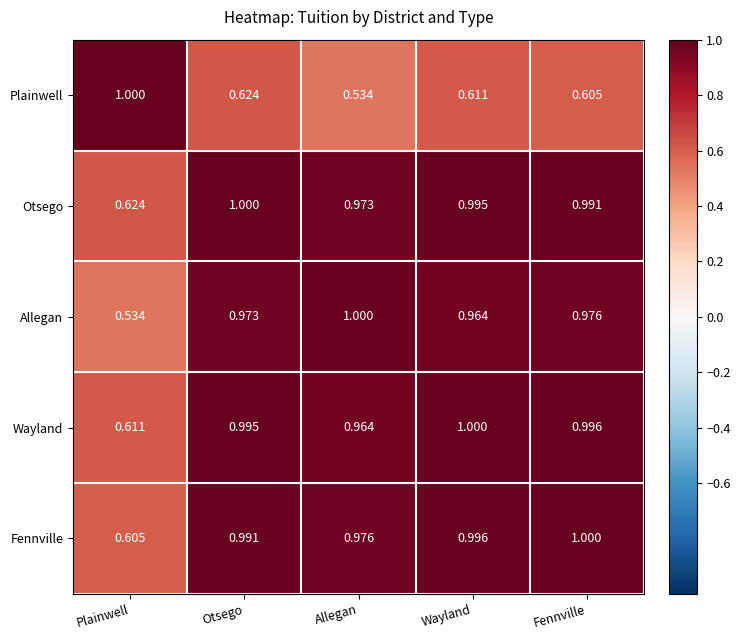

Where is Plainwell nearest to the value 0?

Allegan